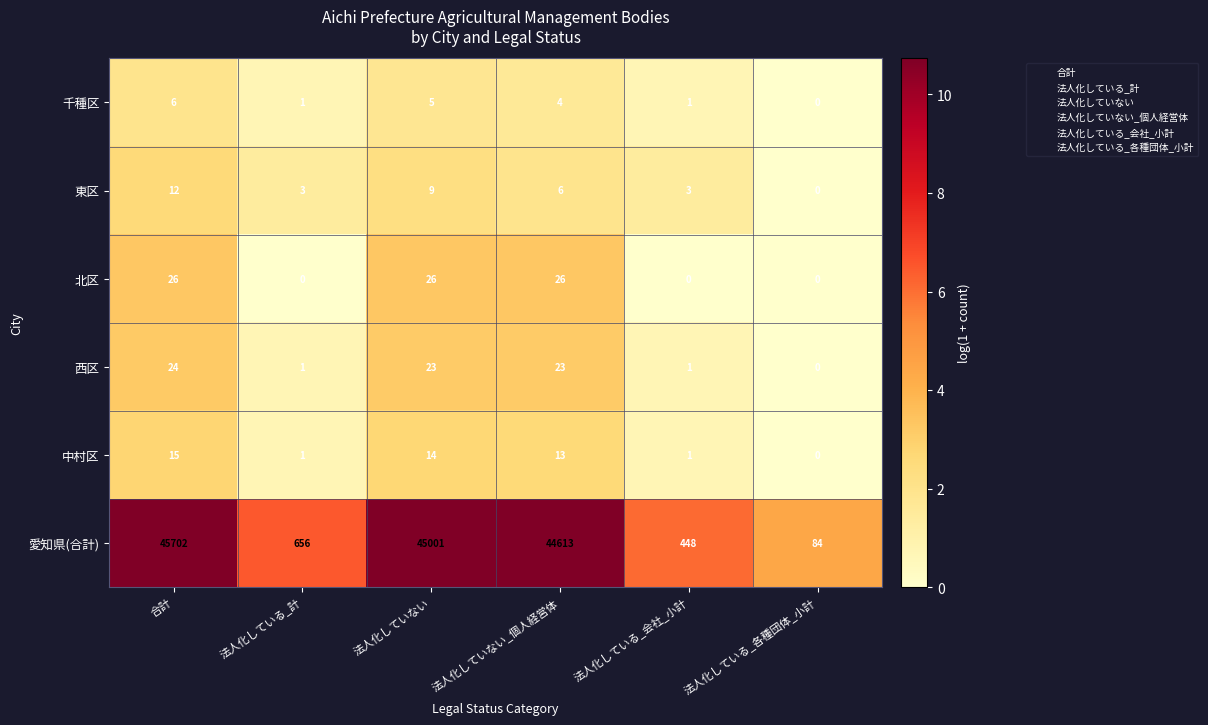

How many 東区 values are between 3 and 9?

4